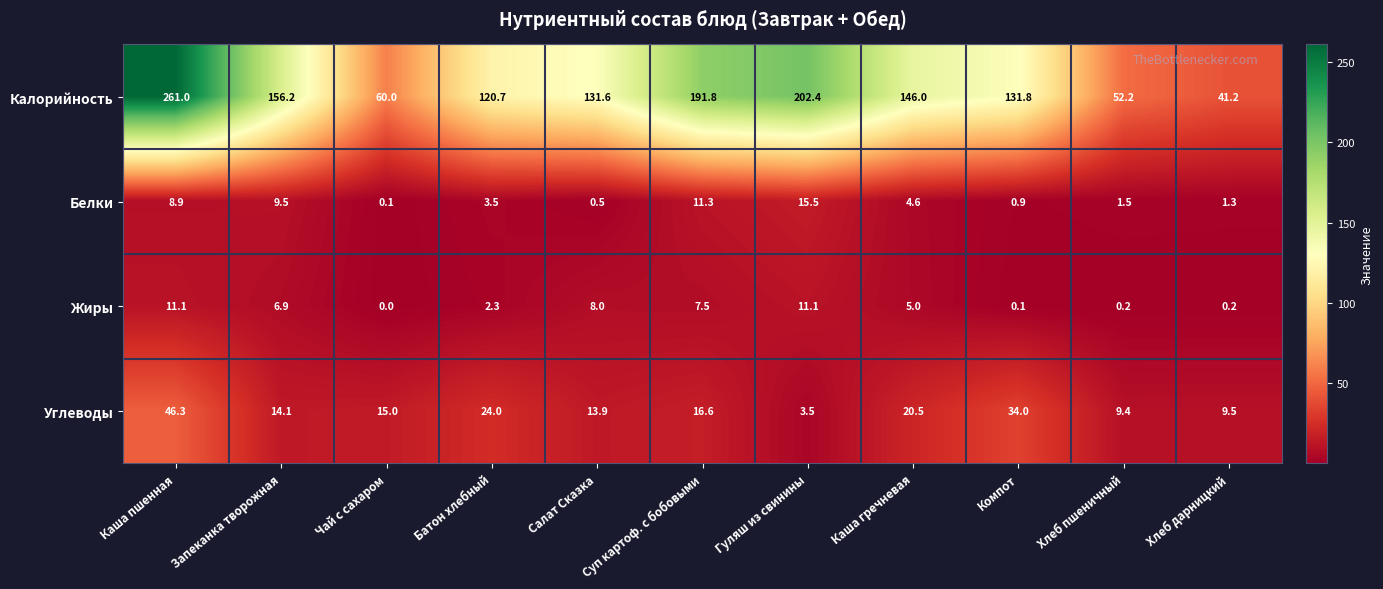

Is it true that Калорийность equals 146.0 at Каша гречневая?

True